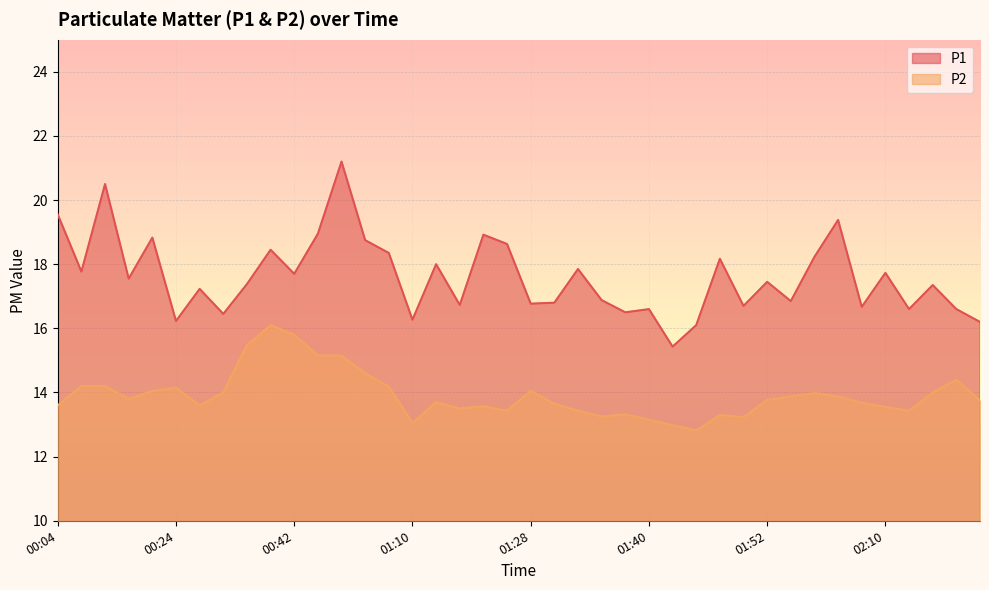

At which category is the sum across all series the highest?

01:00